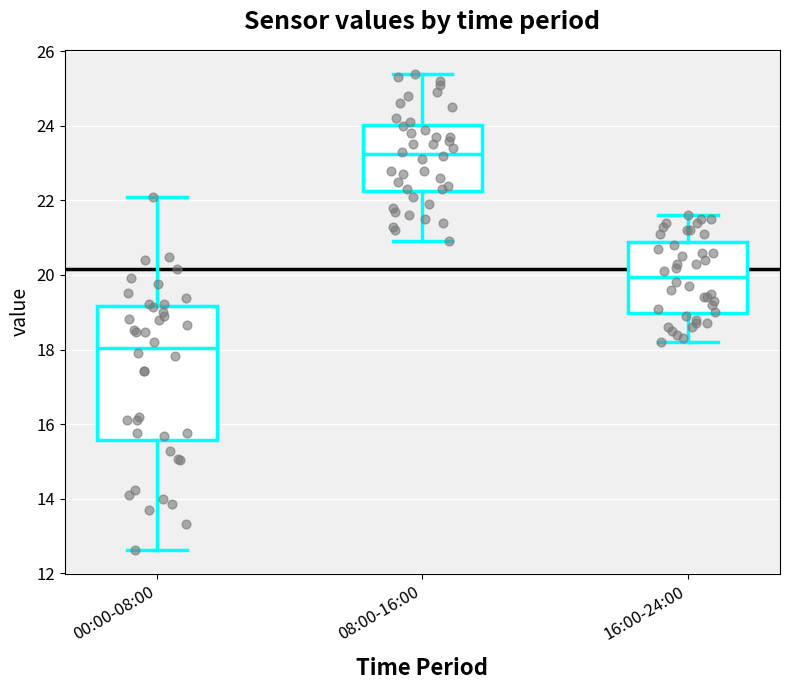

Where does the median line of the box for 16:00-24:00 sit on the y-axis? The values are not printed on the chart, so give them approximately, as read against the axis.

20.0